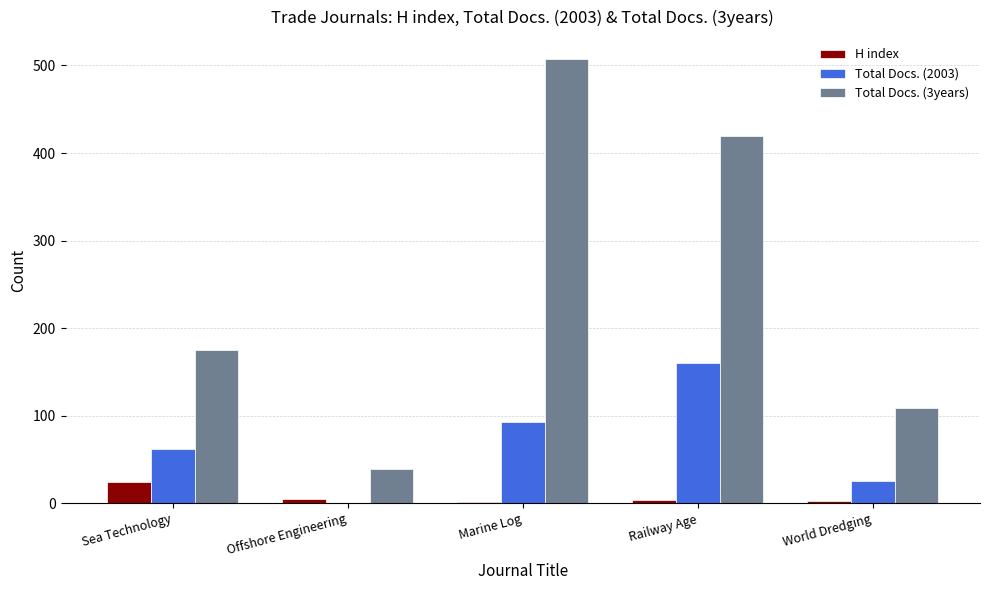

Which series has the largest total across all categories?

Total Docs. (3years)